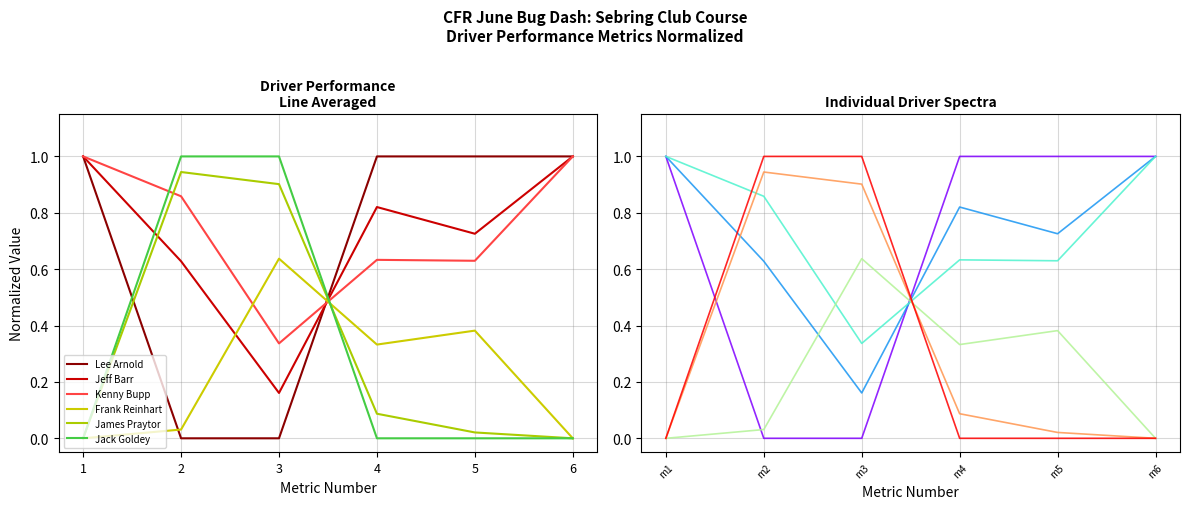

Where is the first local maximum for James Praytor?

m2